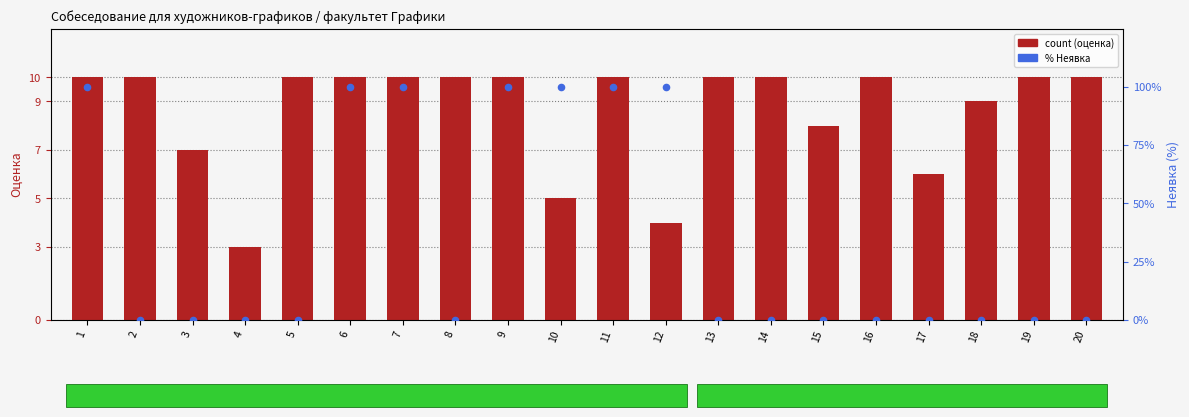

At which category is the sum across all series the highest?

1